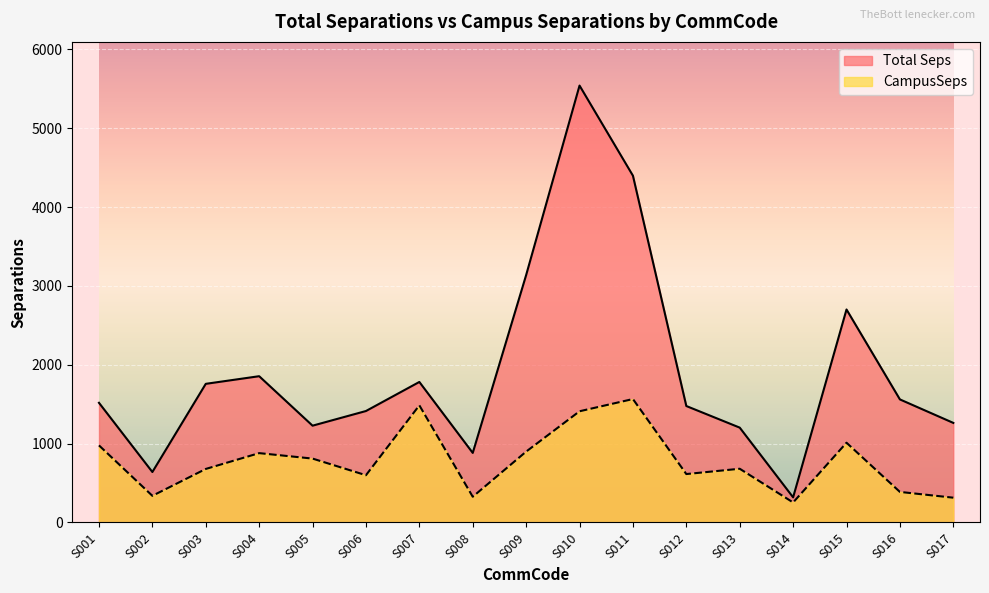

At S017, list the series in order from smallest to largest.

CampusSeps, Total Seps